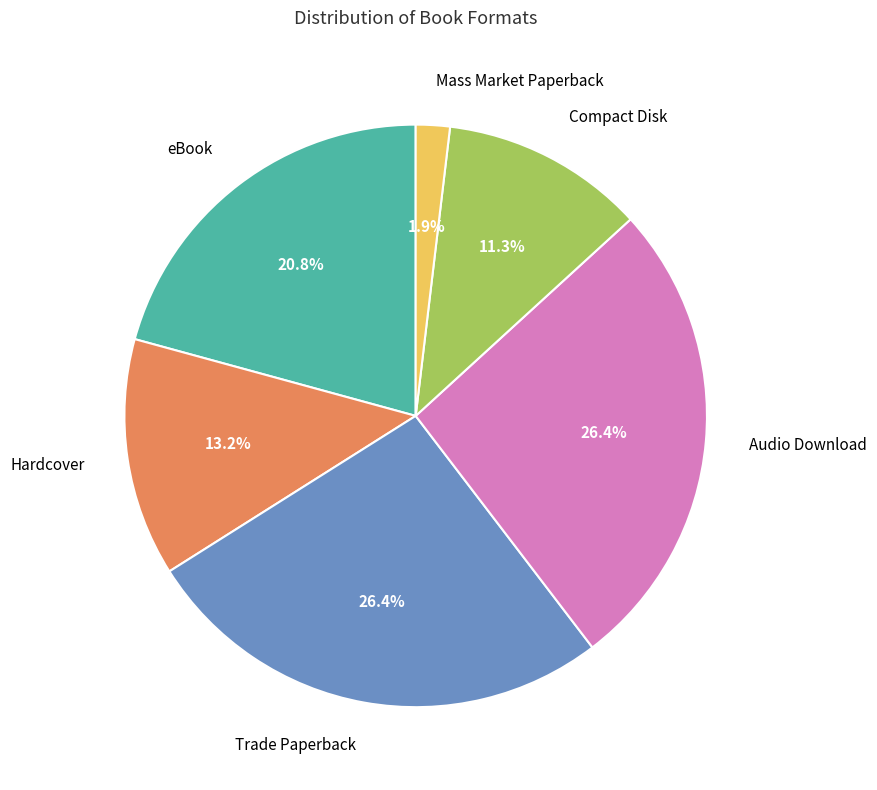

Does any single category account for the majority?

No